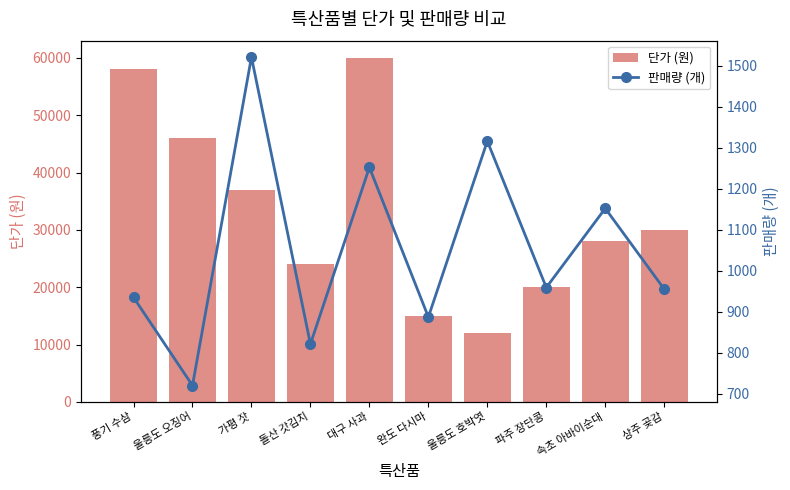

The value of 단가 (원) at 속초 아바이순대 is 12627. True or false?

False